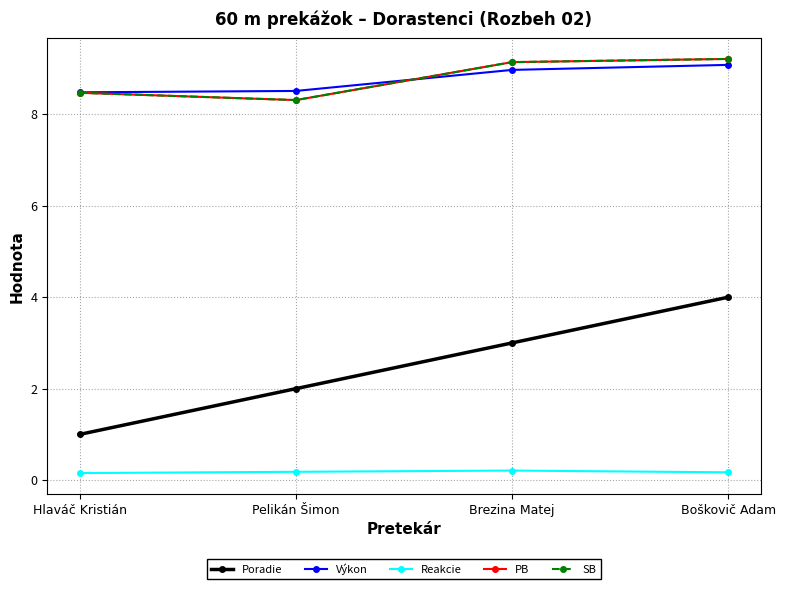

Rank the categories by Výkon value from highest to lowest.

Boškovič Adam, Brezina Matej, Pelikán Šimon, Hlaváč Kristián